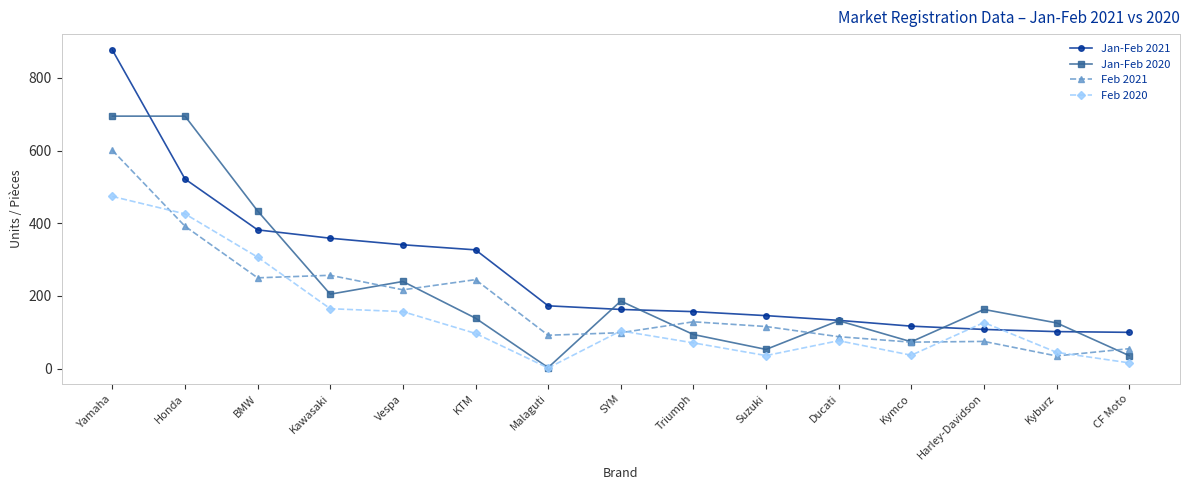

Count the number of data series in this chart.

4